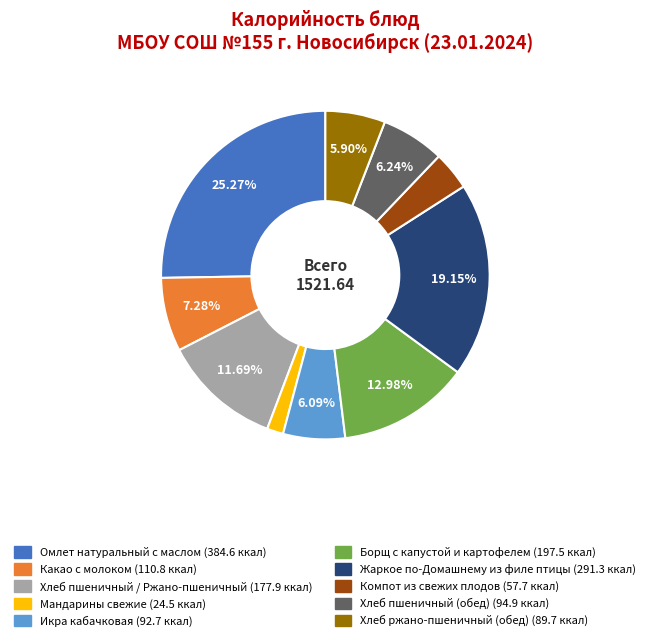

To the nearest percent, what portion does Хлеб ржано-пшеничный (обед) represent?

6%